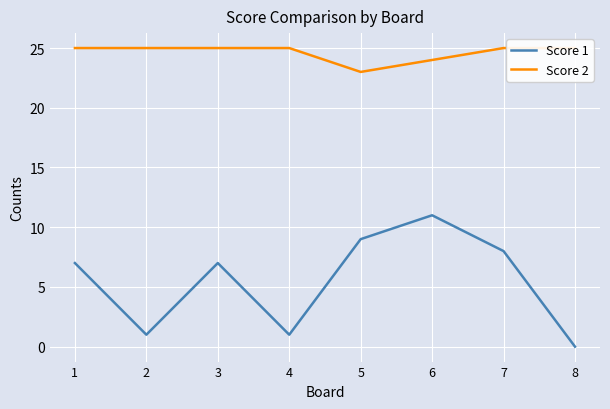

Count the Score 2 values in the range 25 to 26.

6